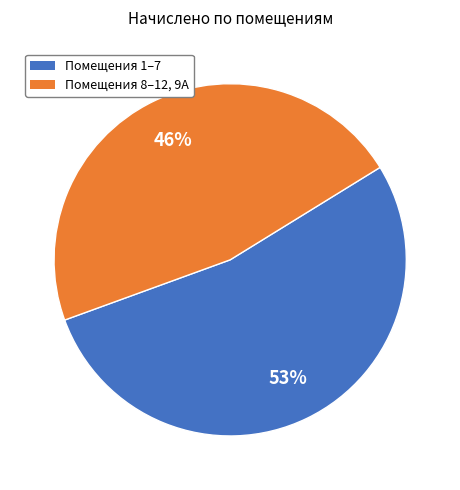

To the nearest percent, what portion does 9А represent?

6%